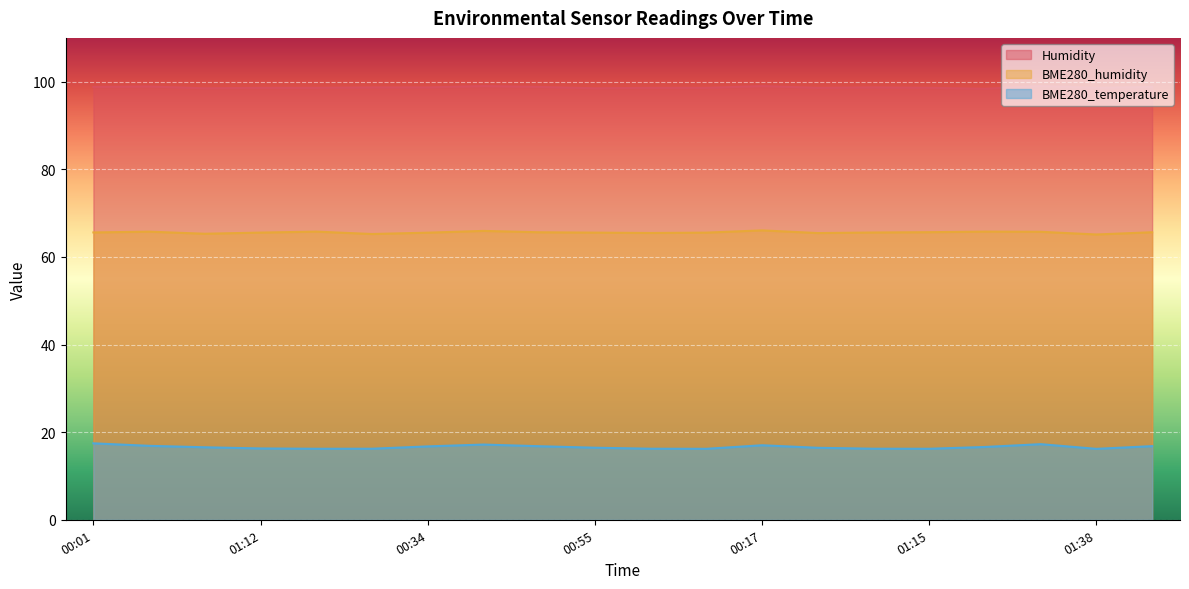

What is the sum of the BME280_temperature values at 00:01 and 01:15?

33.7